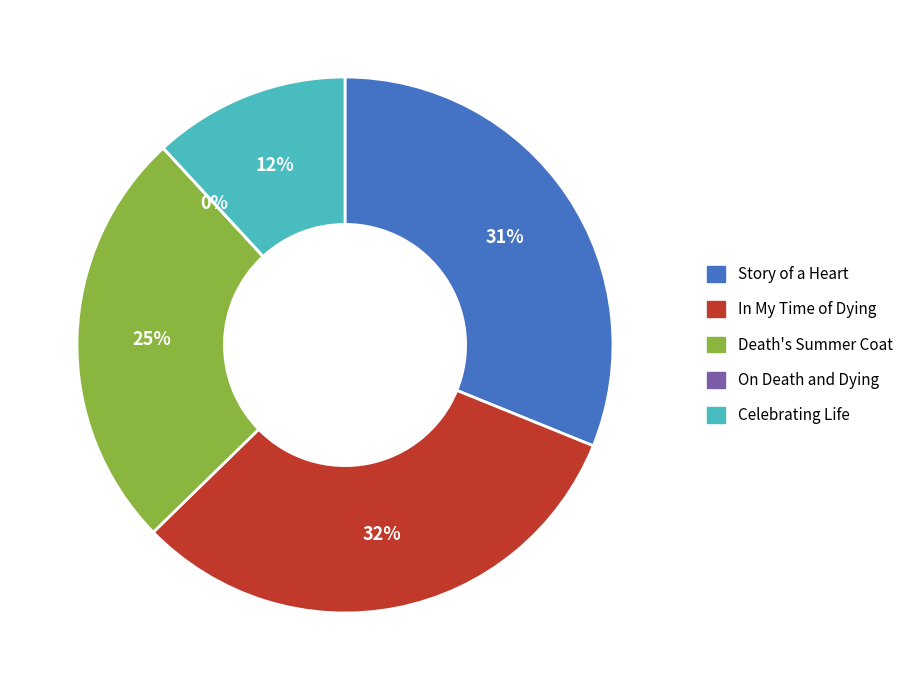

Between Story of a Heart and Celebrating Life, which is larger?

Story of a Heart